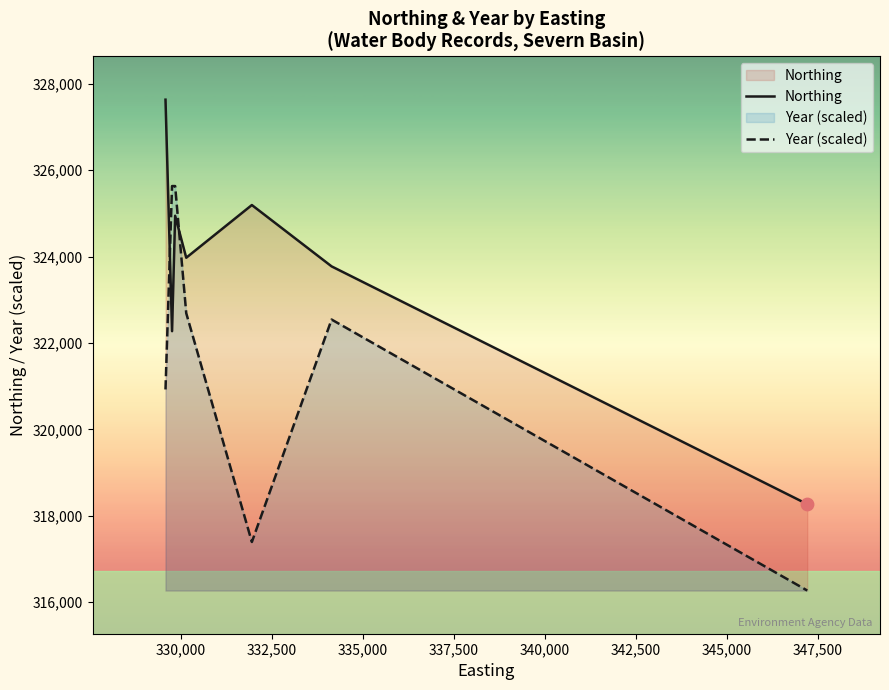

What are all the series names shown in the legend?

Northing, Year (scaled)